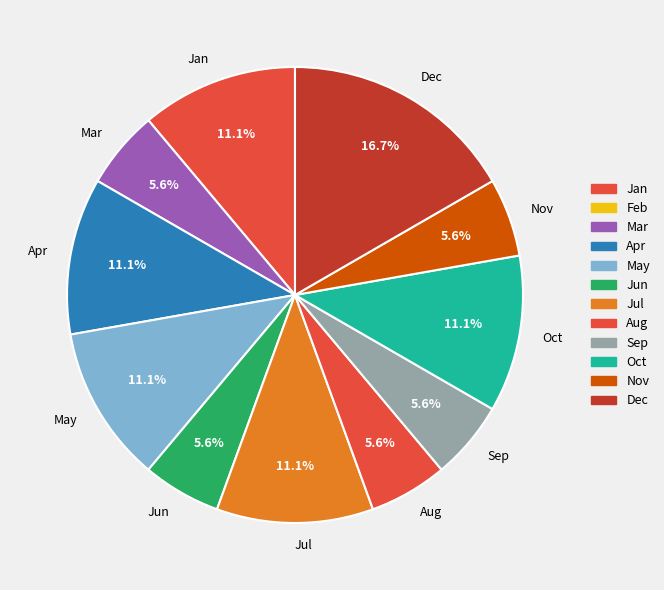

To the nearest percent, what is the difference between the largest and smallest slice percentages?

11%